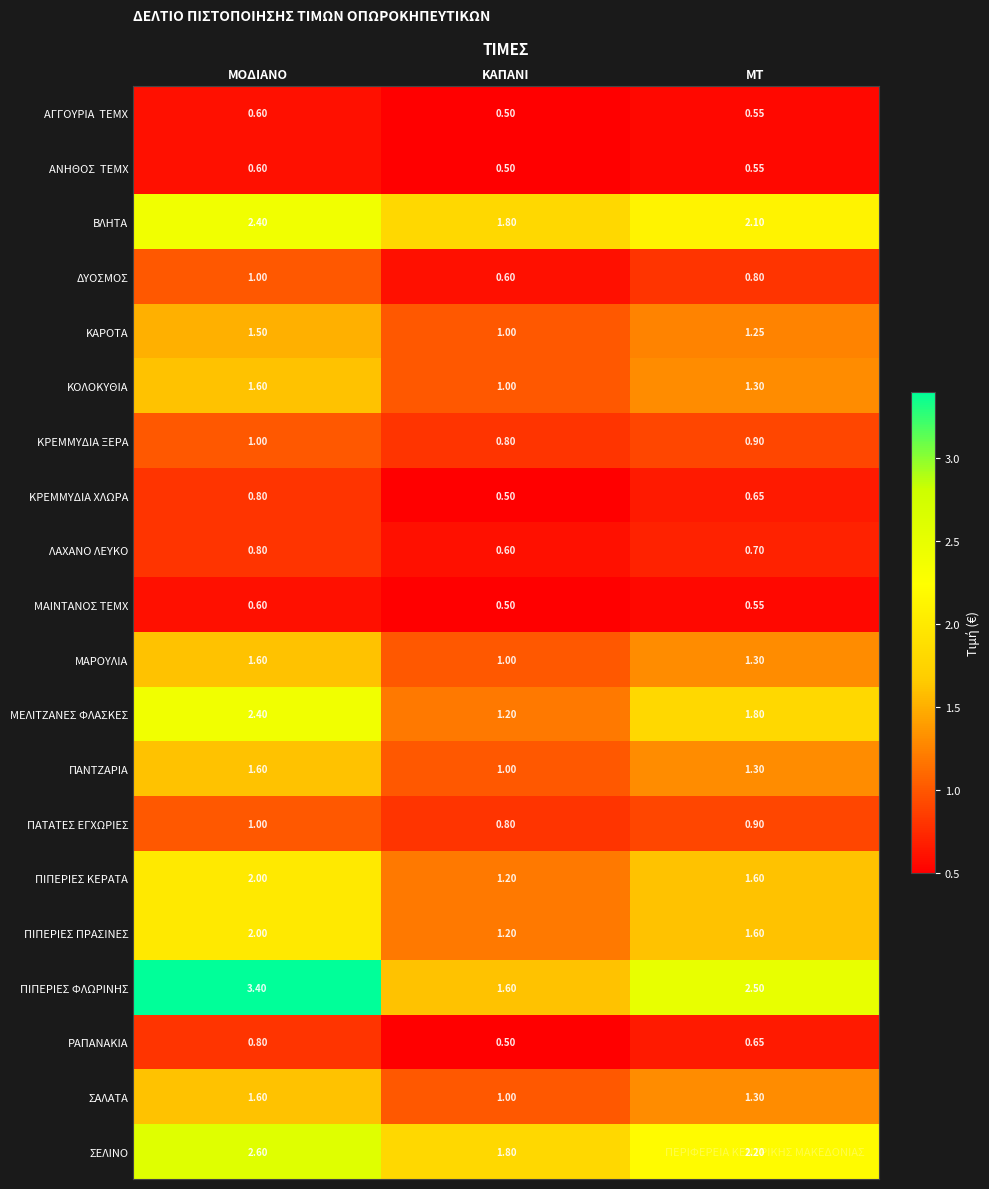

List the labels in order of ΜΑΙΝΤΑΝΟΣ ΤΕΜΧ value, largest first.

ΜΟΔΙΑΝΟ, ΜΤ, ΚΑΠΑΝΙ